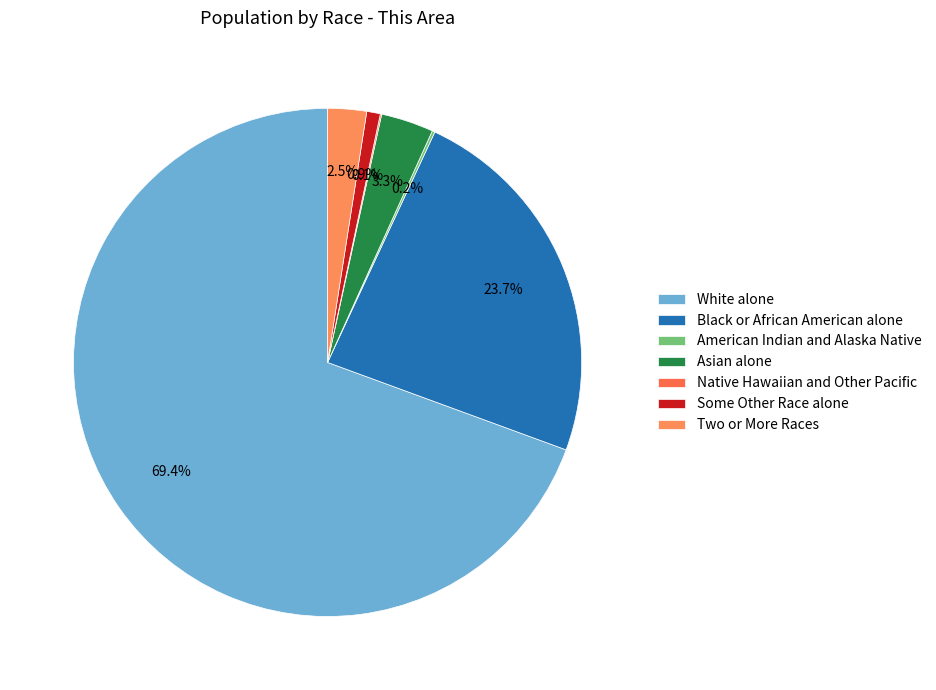

Which category accounts for the majority?

White alone